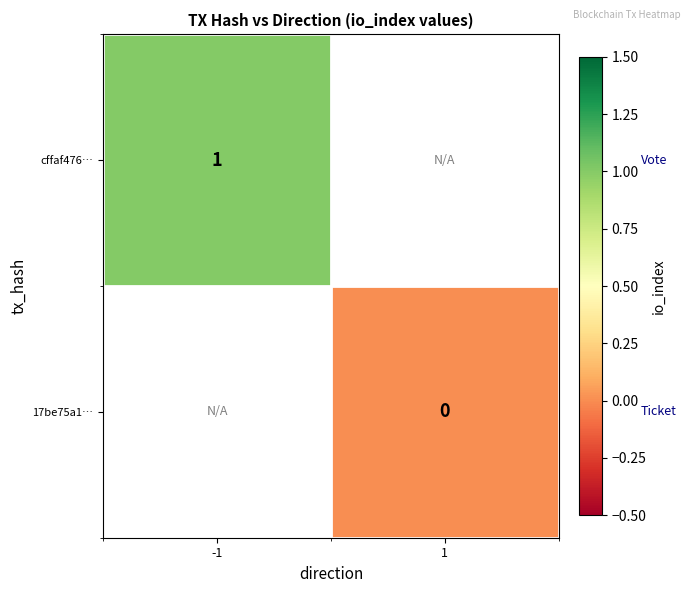

Which has a higher value, 1 or -1?

-1